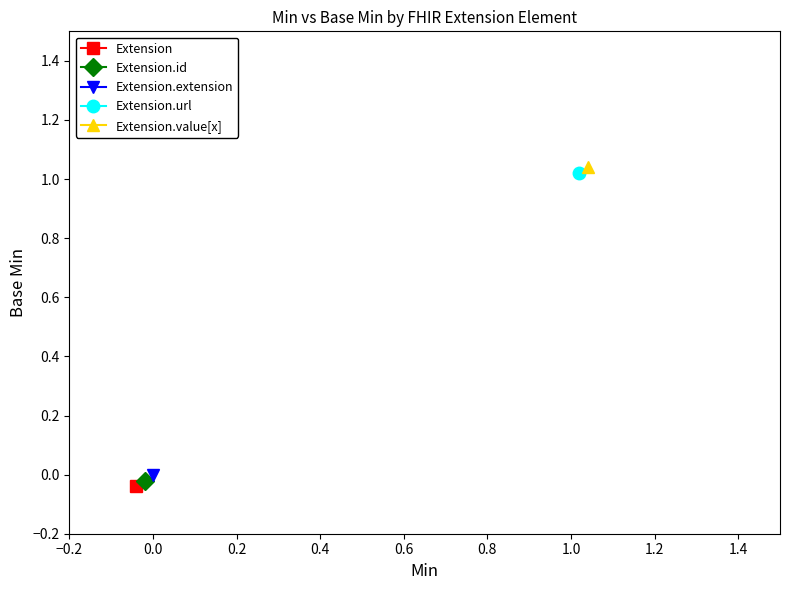

What is the difference between the highest and lowest values at Base Min?

1